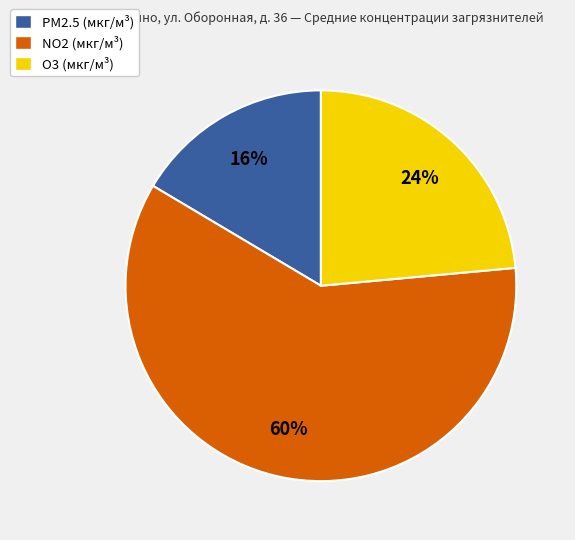

To the nearest percent, what percentage of the pie is PM2.5 (мкг/м³)?

16%